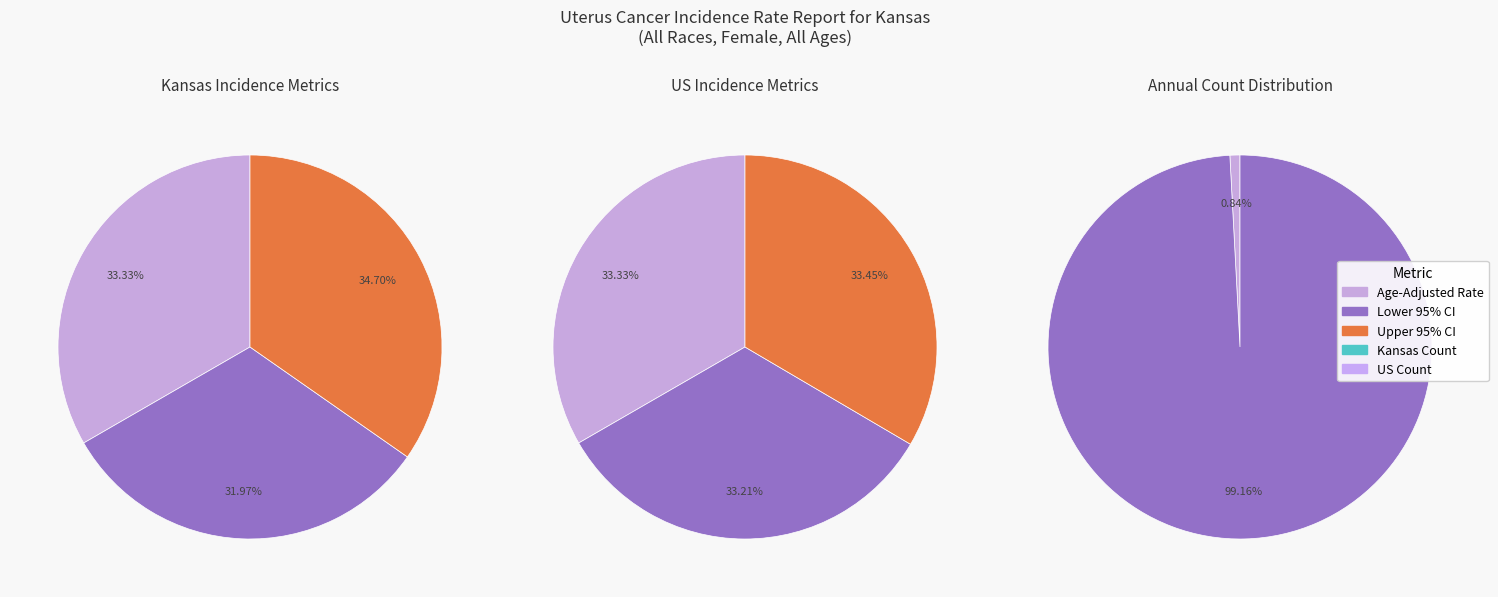

Is there any slice that represents more than half of the pie?

No